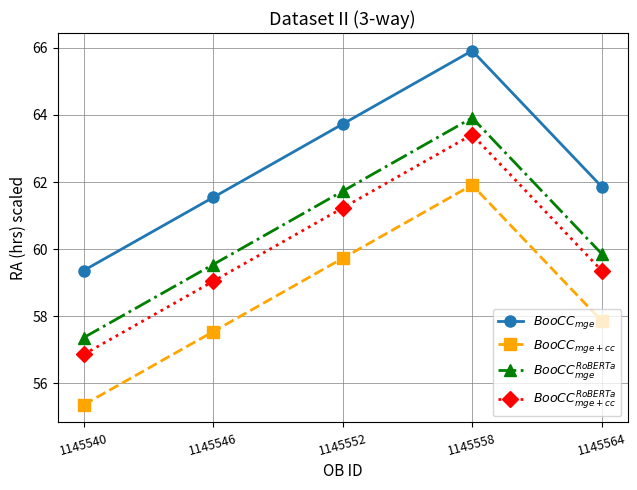

What are all the series names shown in the legend?

$BooCC_{mge}$, $BooCC_{mge + cc}$, $BooCC^{RoBERTa}_{mge}$, $BooCC^{RoBERTa}_{mge + cc}$